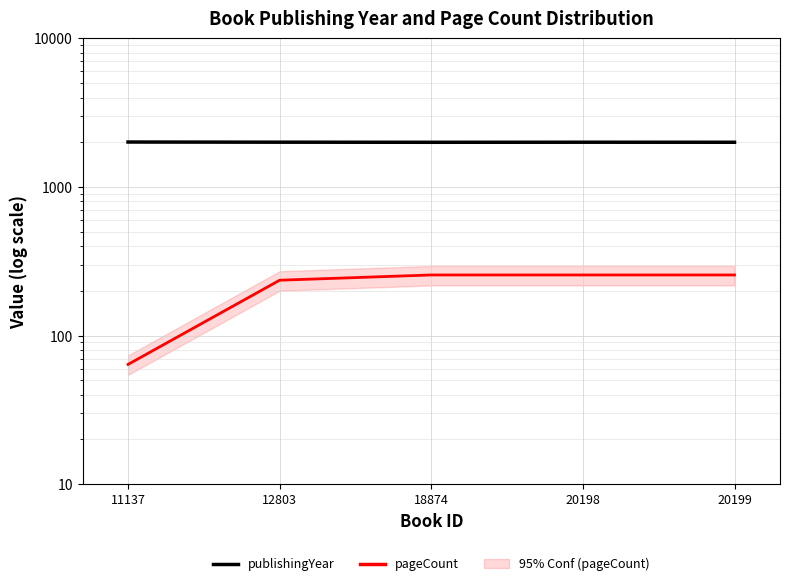

What are all the series names shown in the legend?

publishingYear, pageCount